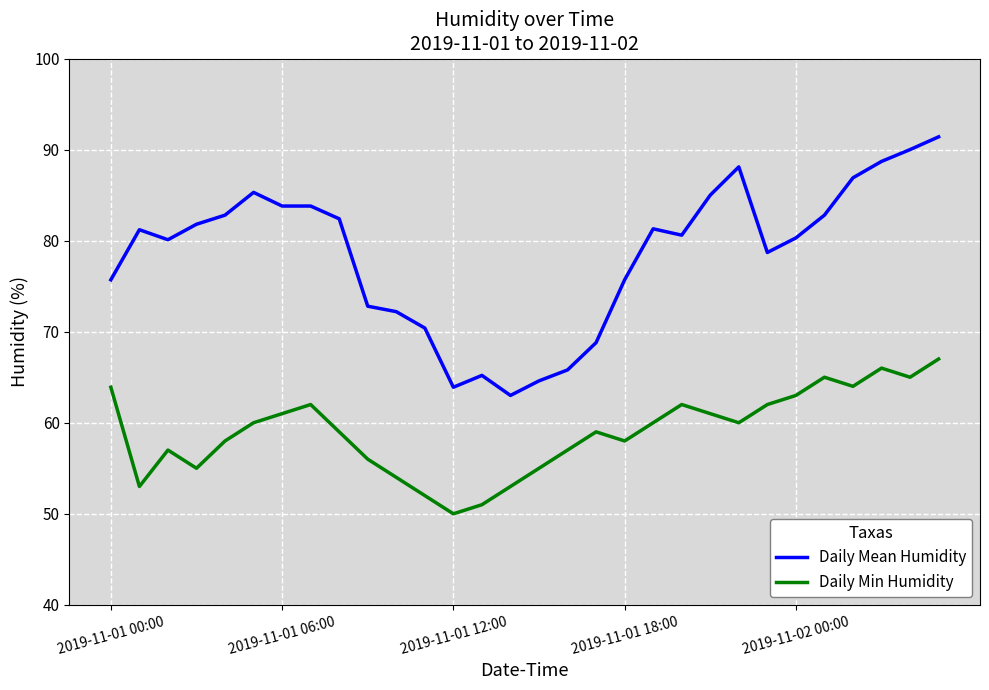

At how many categories does at least one series exceed 70?

24